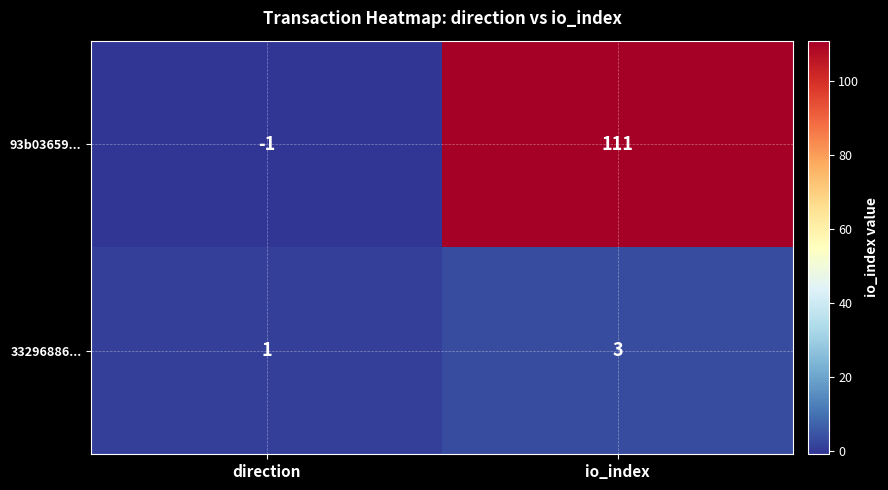

How many series are shown in this chart?

2